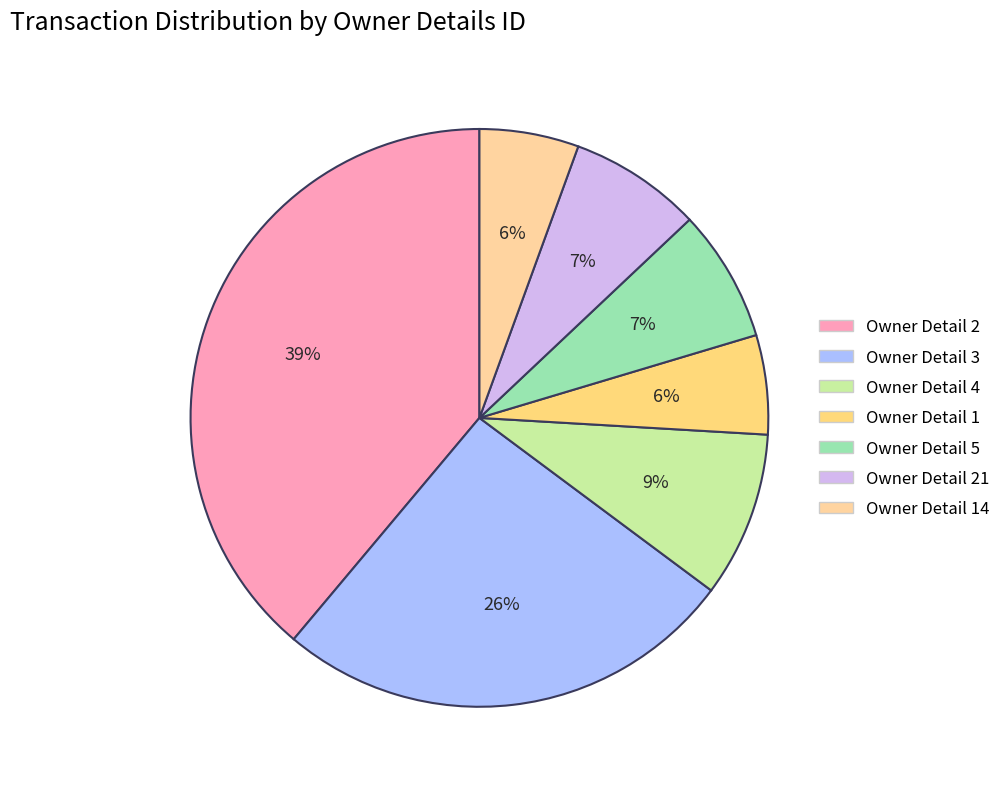

Which category has the smallest portion of the pie?

rptOwnerDetailsId=1